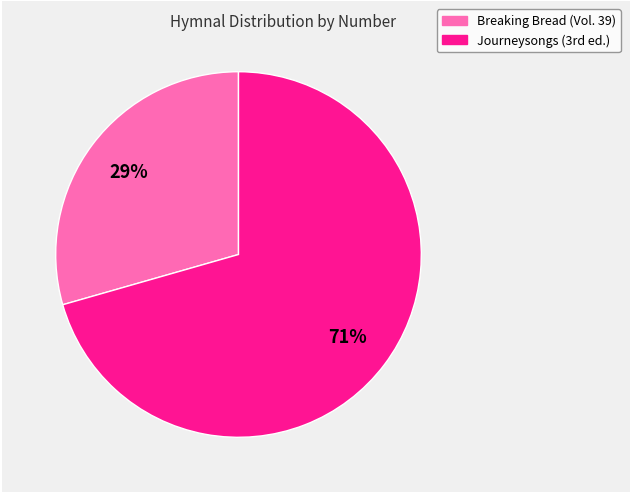

To the nearest percent, what is the average slice percentage?

50%